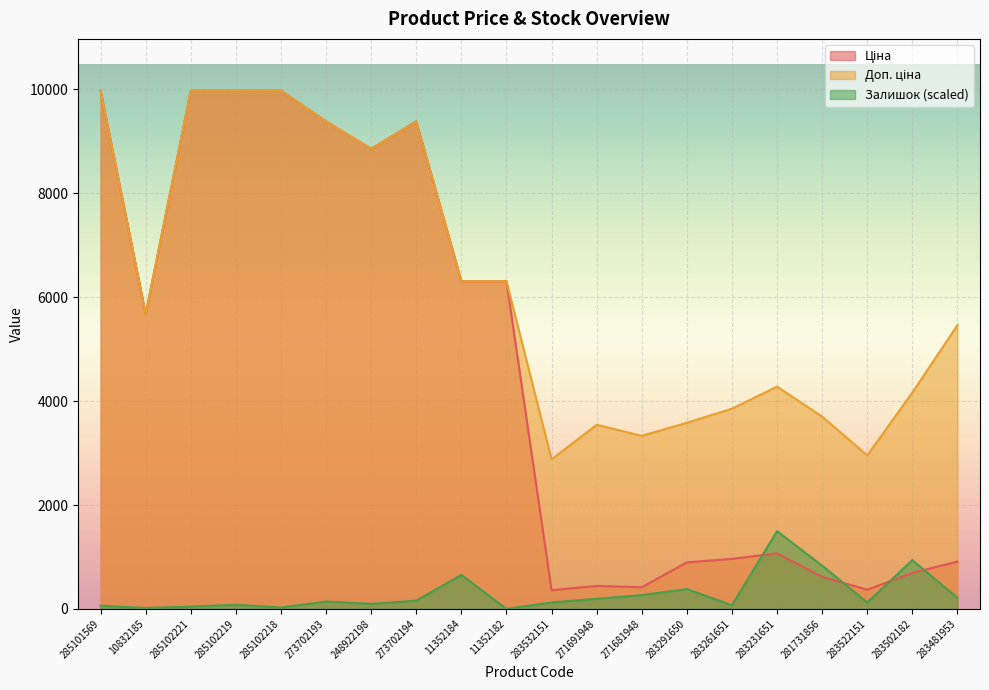

Which category has the highest value in the Ціна series?

285101569